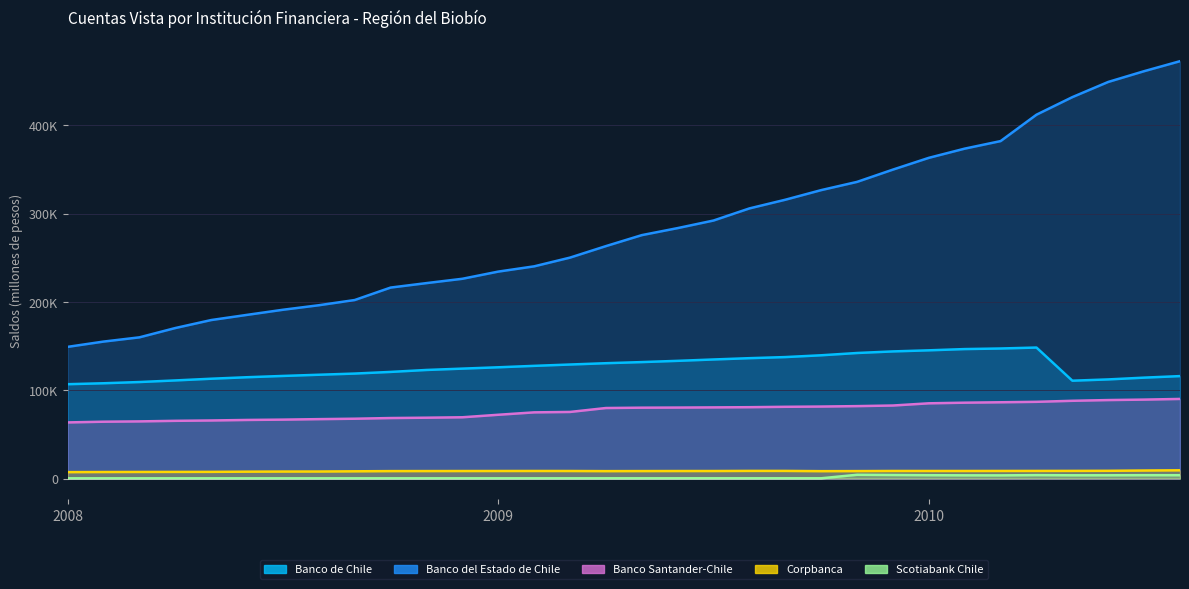

True or false: Scotiabank Chile and Banco del Estado de Chile cross at least once.

False